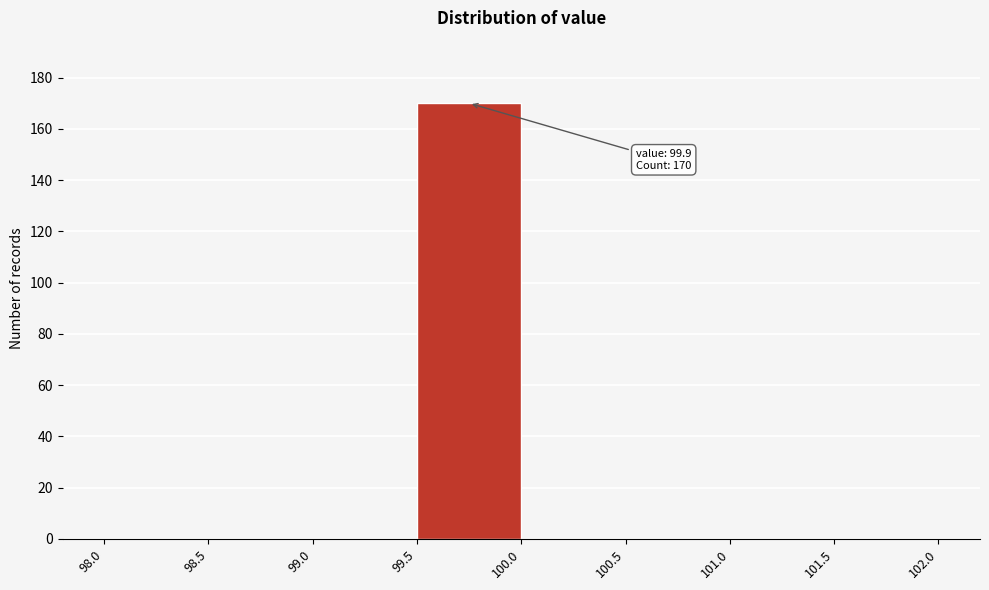

Over which range of the x-axis is the bar tallest?

99.5 to 100.0